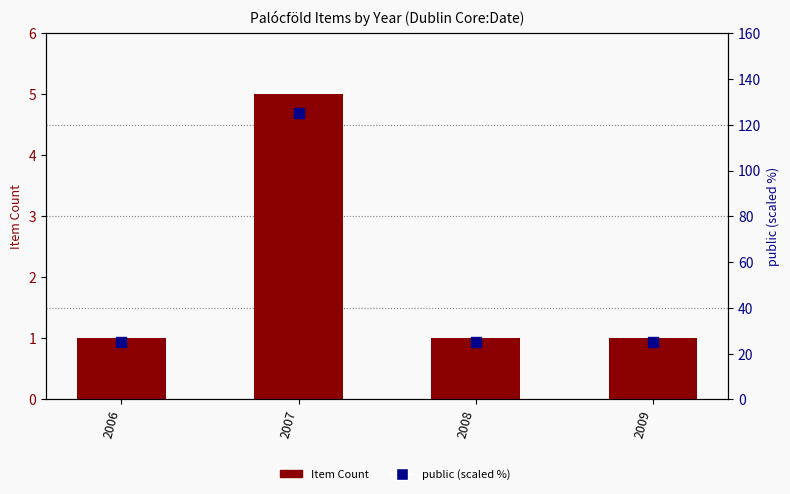

What are all the series names shown in the legend?

Item Count, public (scaled %)